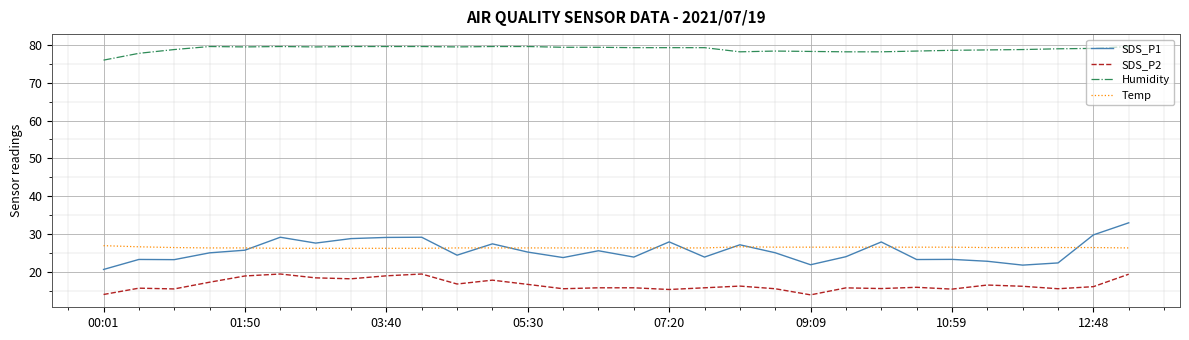

Does the chart display data point markers on the line(s)?

No